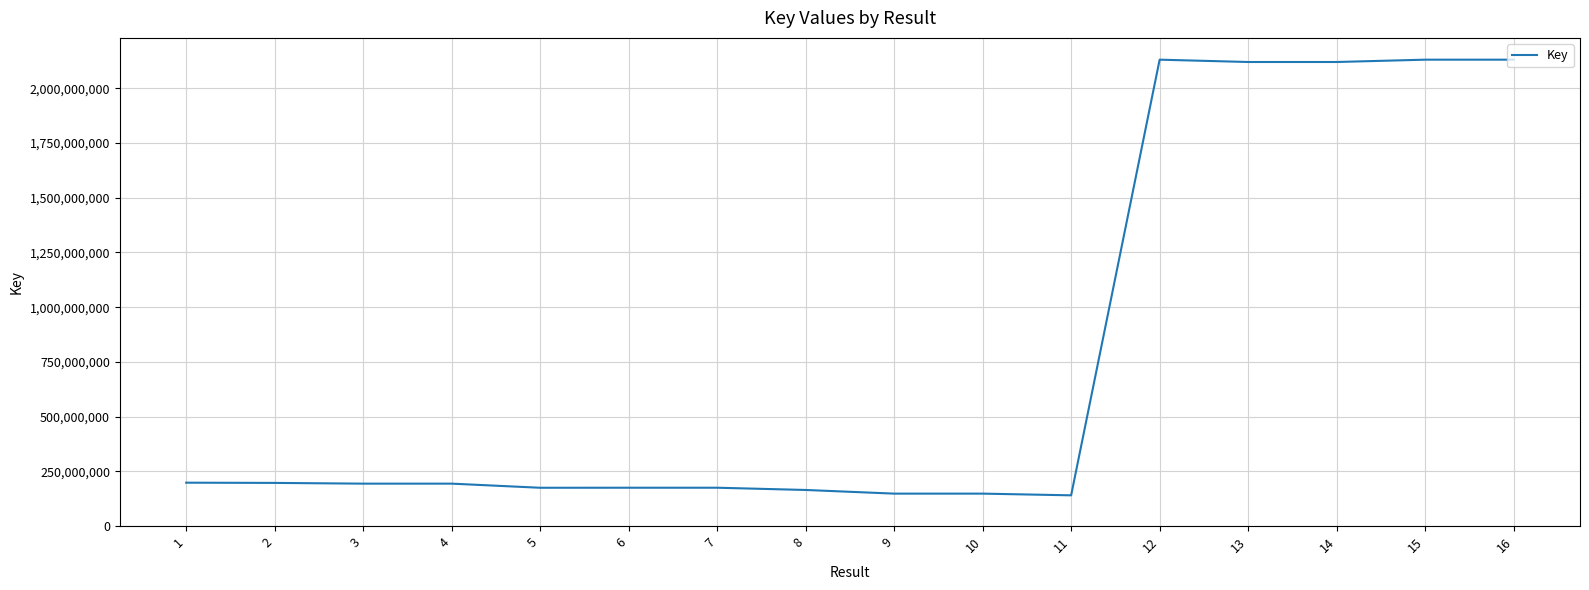

What is the change in value from 4 to 11?

-53380100